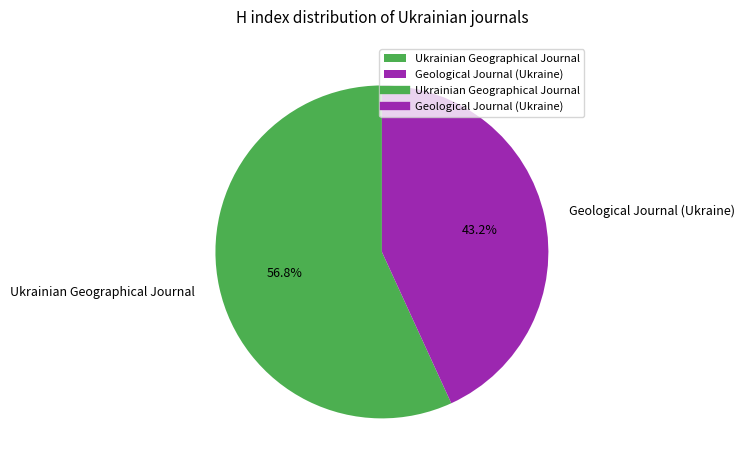

What percentage is the Ukrainian Geographical Journal slice, to the nearest percent?

57%